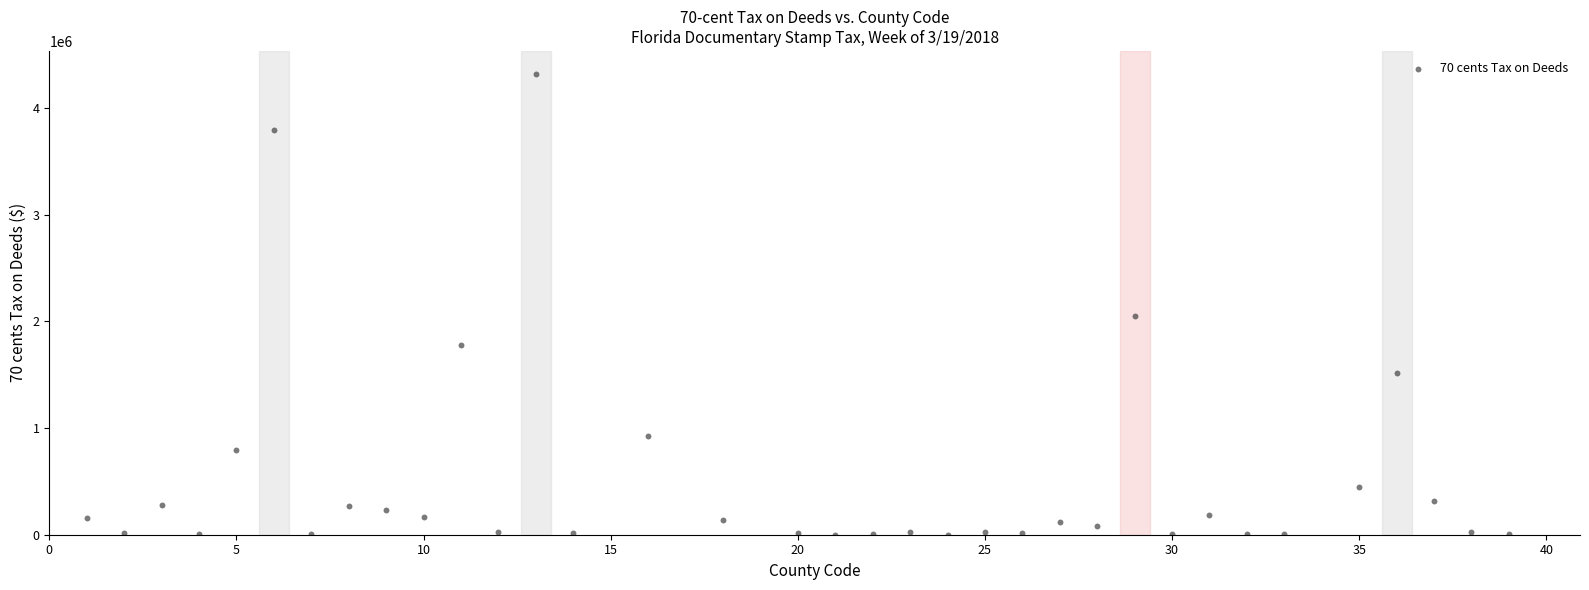

What is the range of X values (max minus min)?

38.0